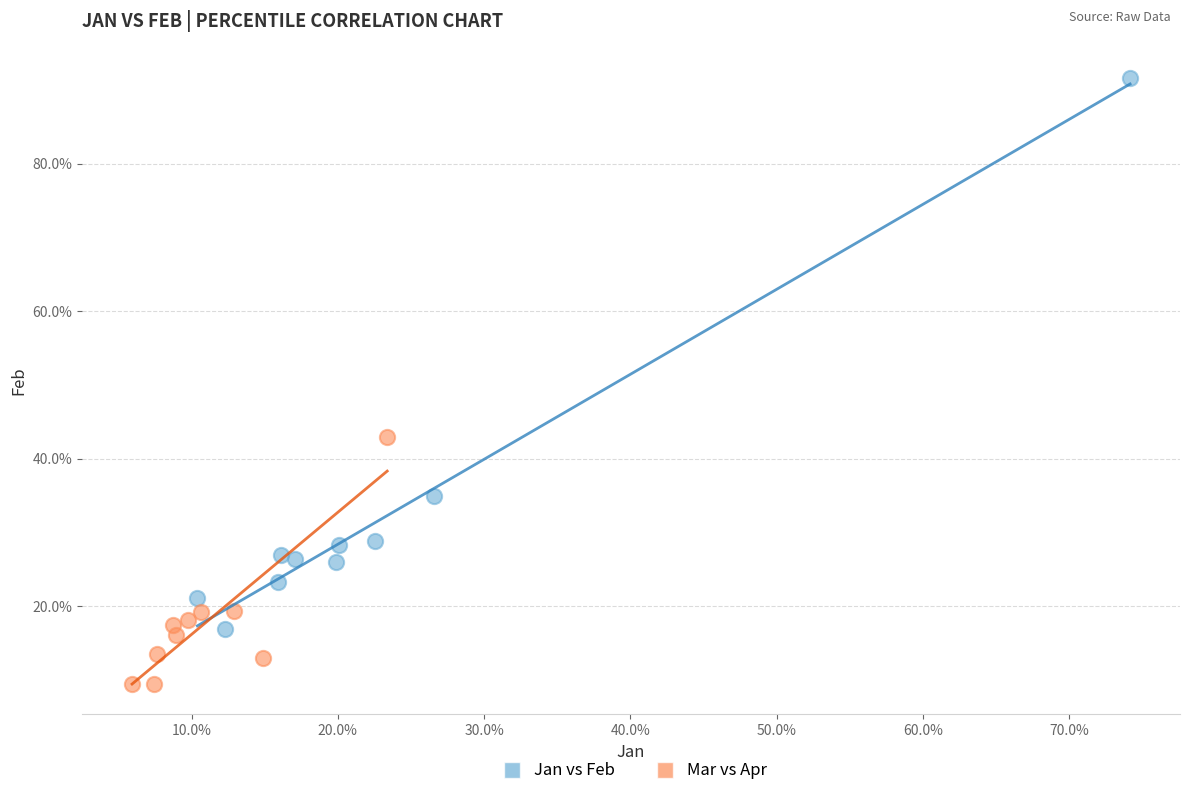

What are all the series names shown in the legend?

Jan vs Feb, Mar vs Apr